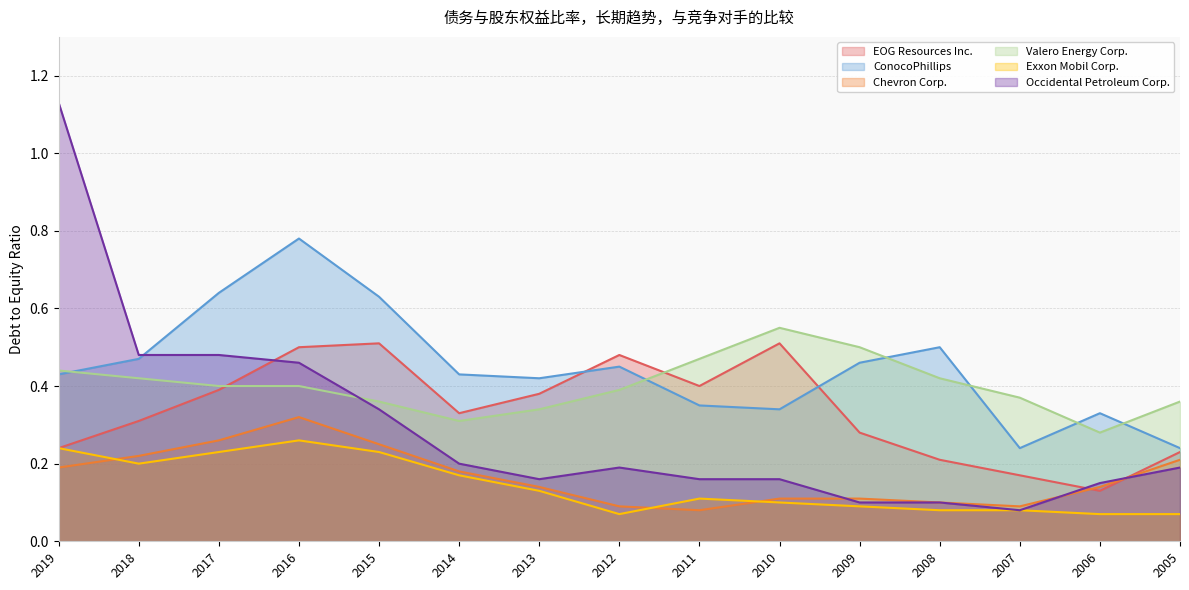

What is the total value across all series at 2013?

1.6